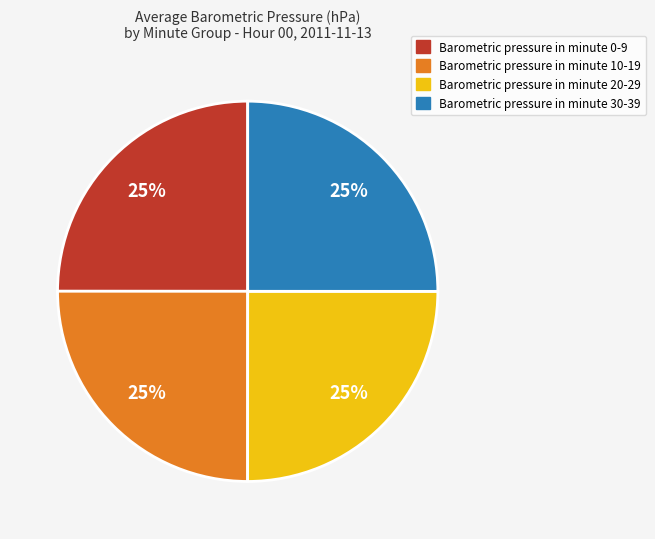

To the nearest percent, what is the average slice percentage?

25%